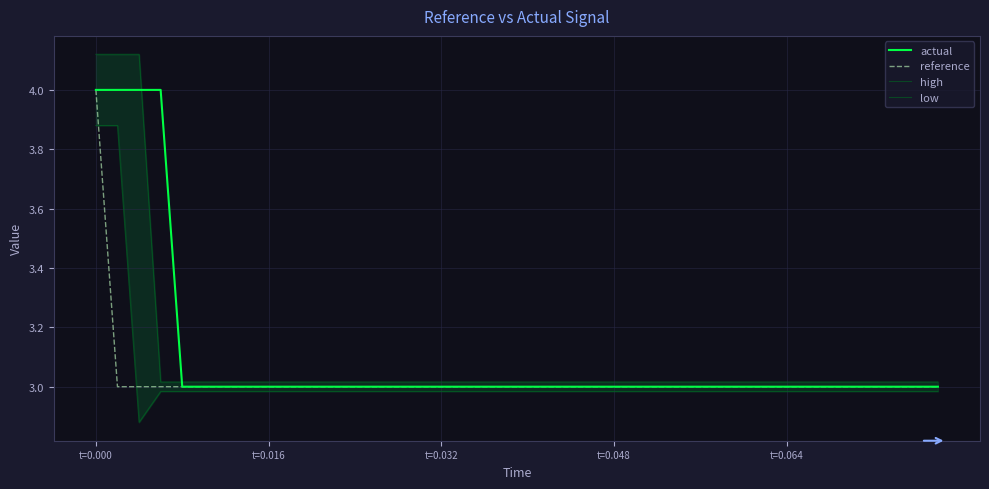

At which label does reference reach its peak?

t=0.000